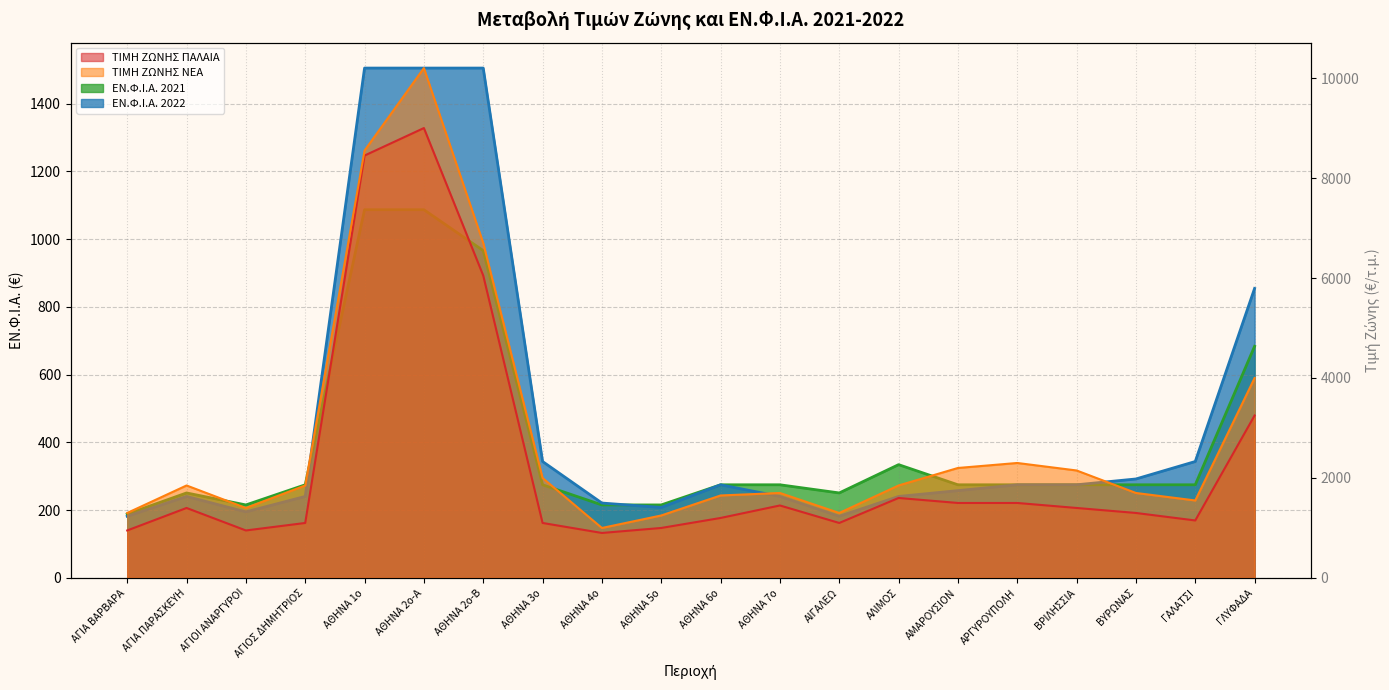

List the series in order of their peak value, lowest first.

ΕΝ.Φ.Ι.Α. 2021, ΕΝ.Φ.Ι.Α. 2022, ΤΙΜΗ ΖΩΝΗΣ ΠΑΛΑΙΑ, ΤΙΜΗ ΖΩΝΗΣ ΝΕΑ